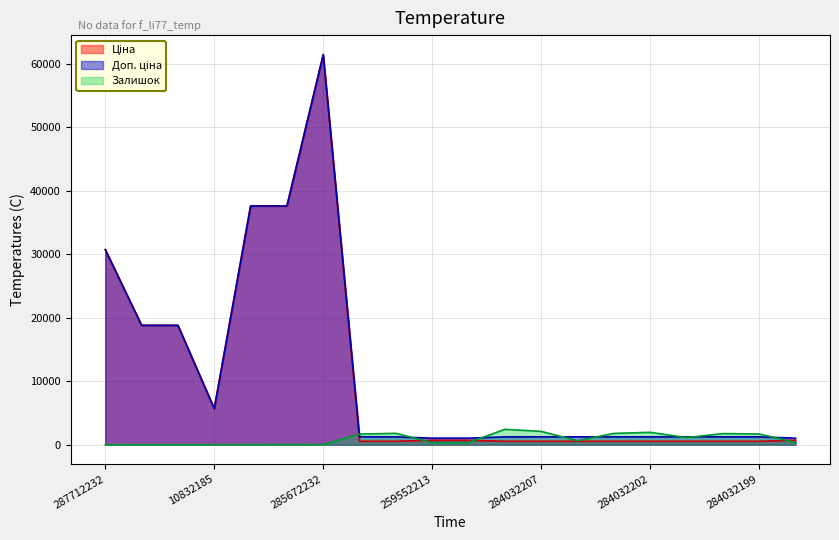

What is the difference between the maximum and second lowest values in the Ціна series?

60895.3